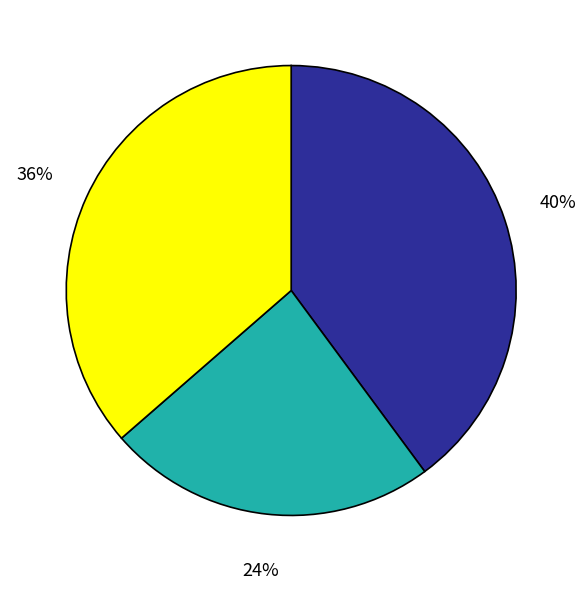

To the nearest percent, what is the difference between the largest and smallest slice percentages?

16%